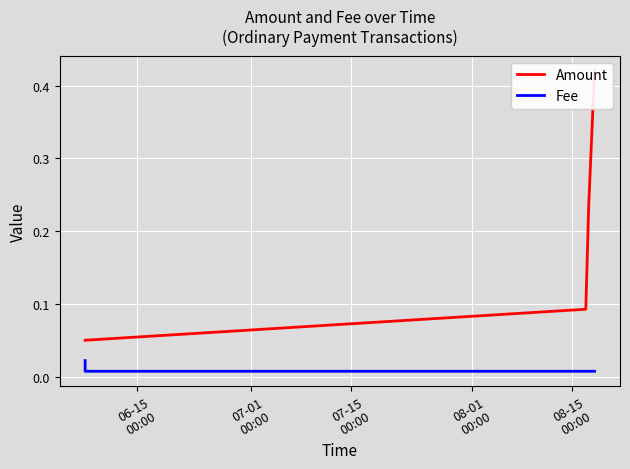

Which series has the widest spread of values?

Amount